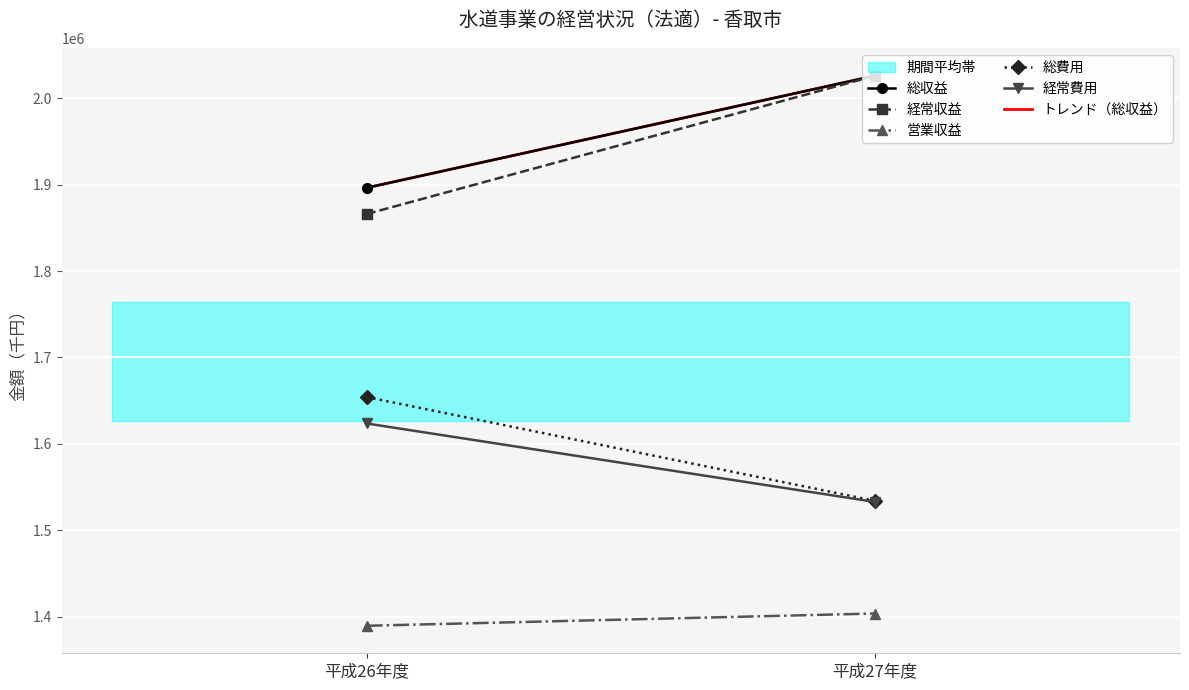

How many values in the 経常収益 series are below 2026070?

1